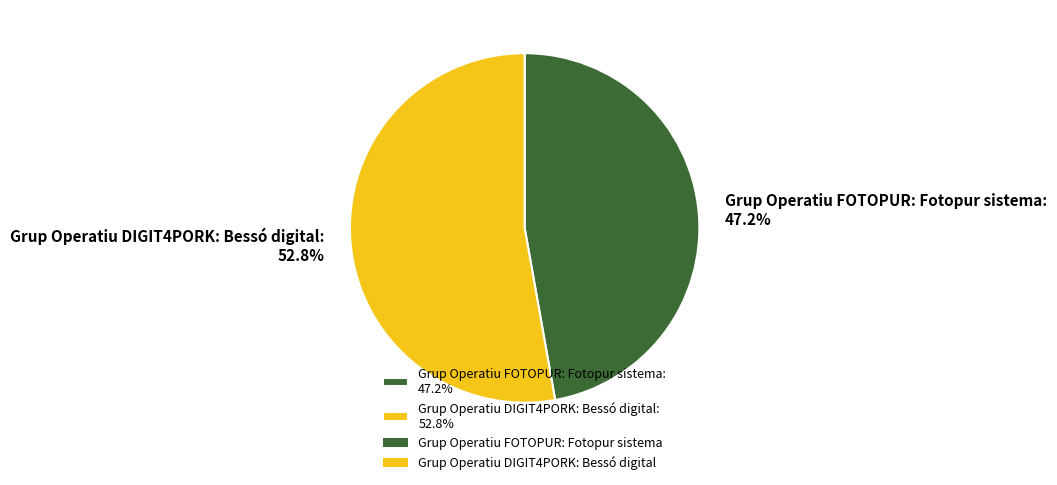

Which slice is the smallest?

Grup Operatiu FOTOPUR: Fotopur sistema